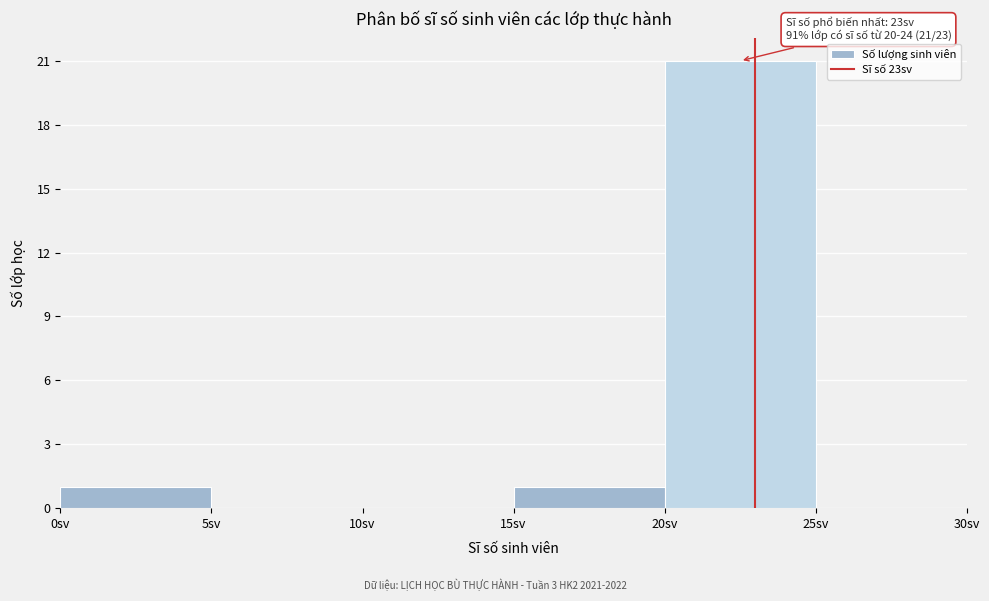

Which range on the x-axis has the tallest bar?

20 to 25